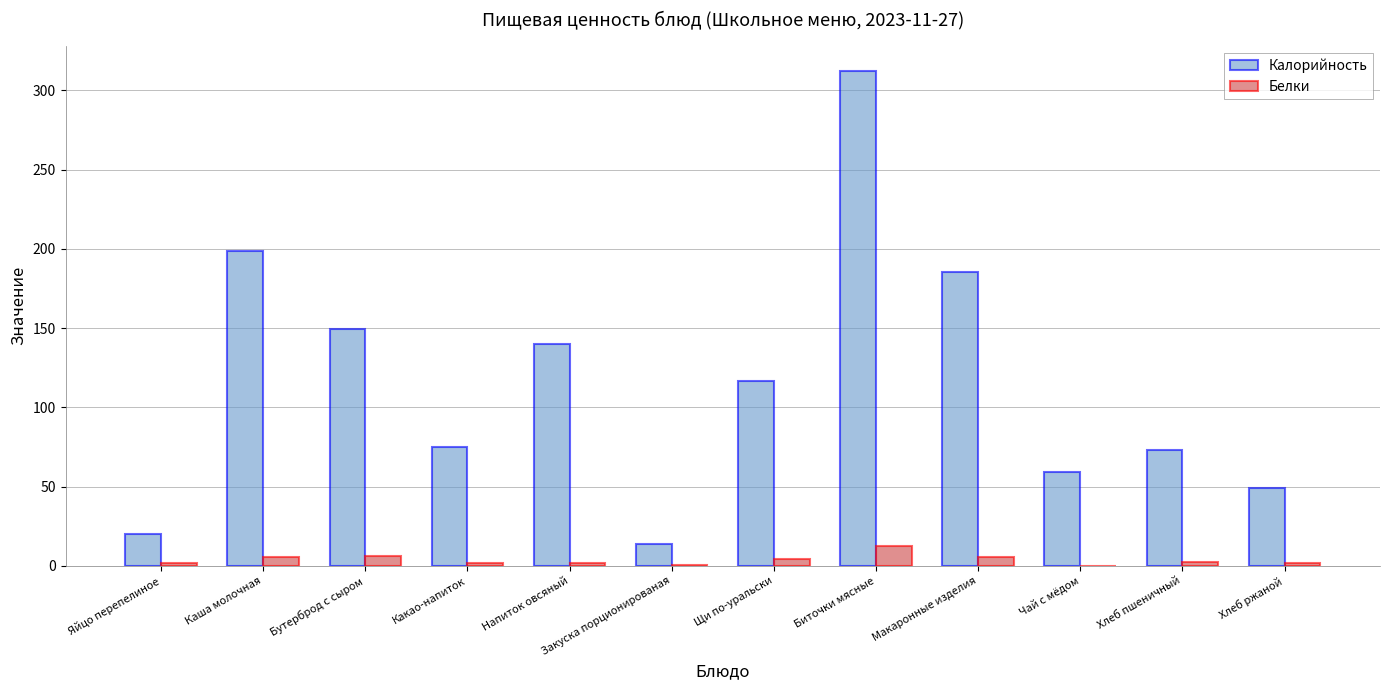

Read the Белки value at Щи по-уральски.

4.6